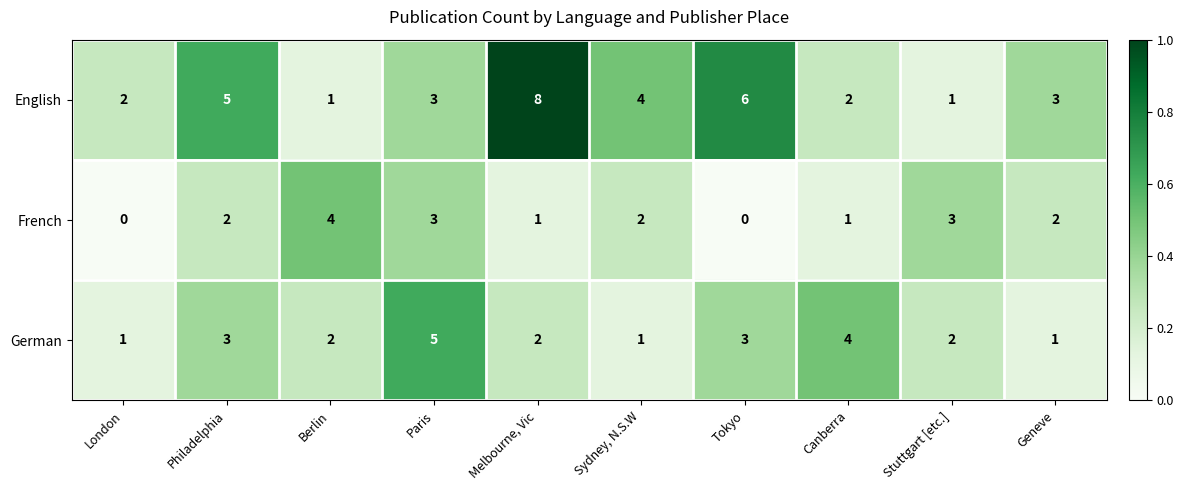

What is the greatest value displayed?

8